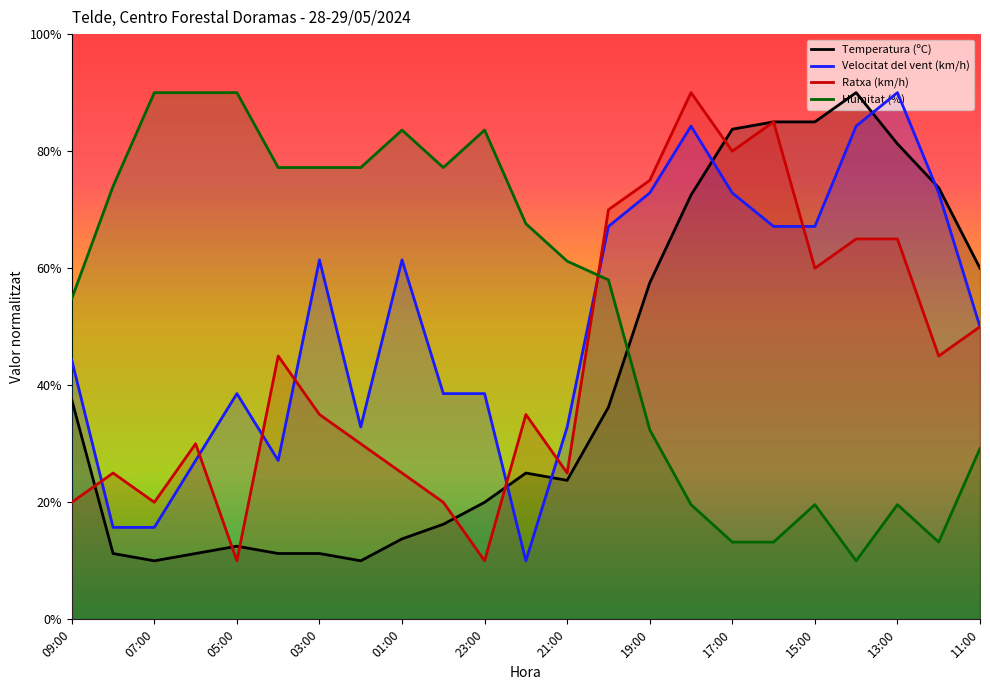

At which category is the sum across all series the highest?

15